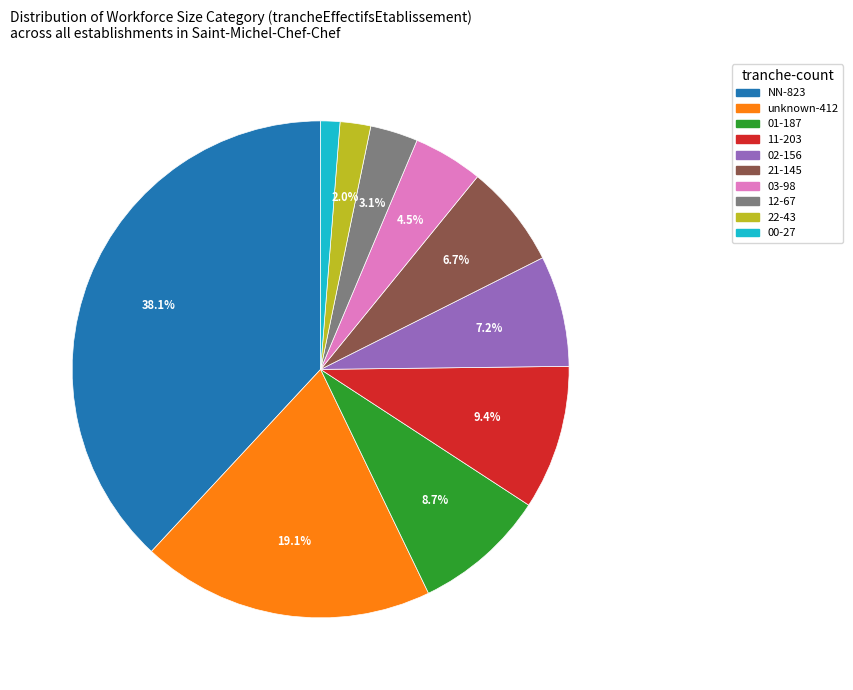

Is there any slice that represents more than half of the pie?

No